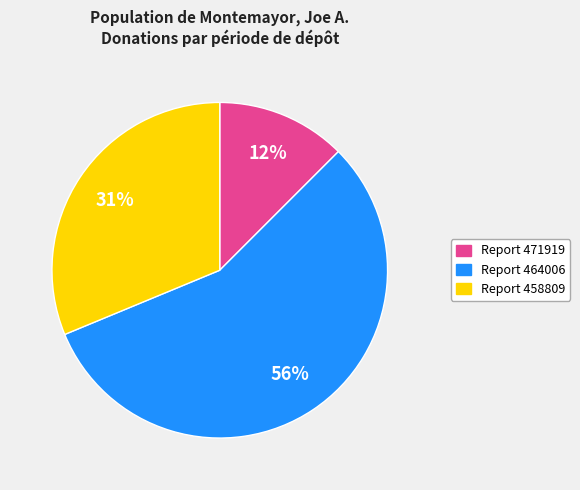

To the nearest percent, what is the difference between the largest and smallest slice percentages?

44%